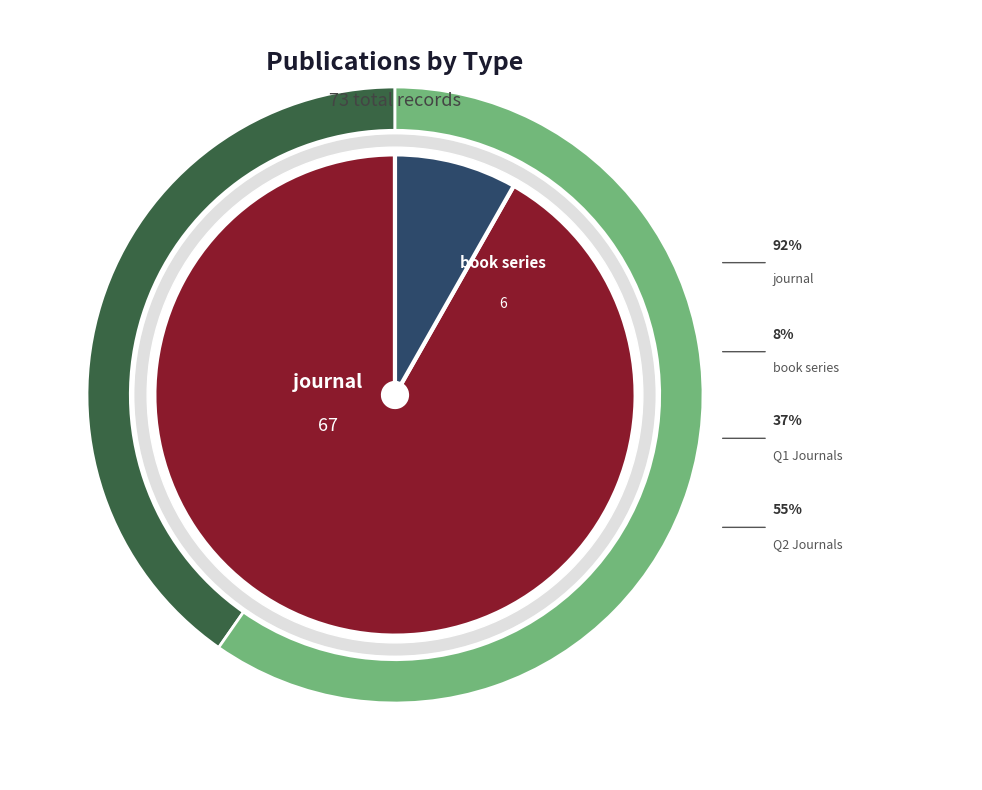

Which has a higher value, book series or journal?

journal